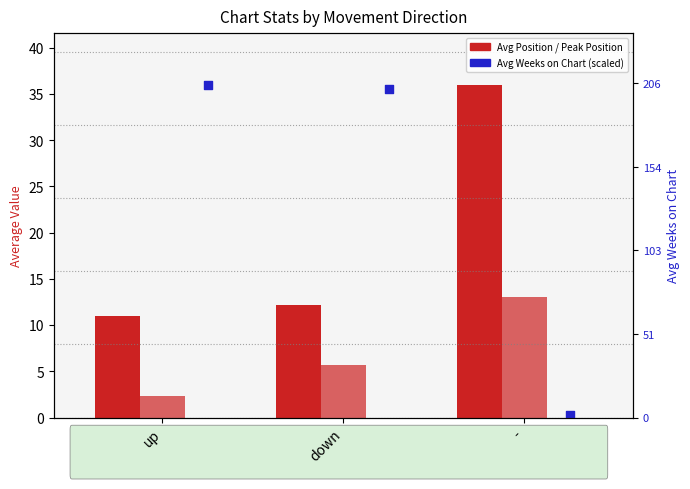

Which series has the largest Y range (max minus min)?

Avg Weeks on Chart (scaled)